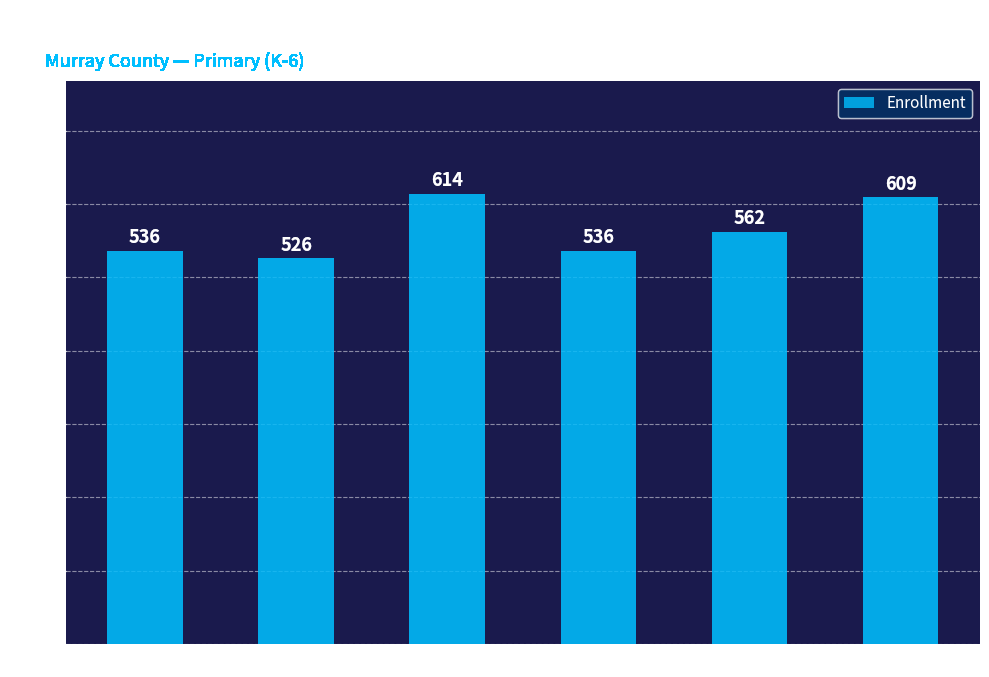

Reading left to right, what are all the values shown in this chart?

536	526	614	536	562	609